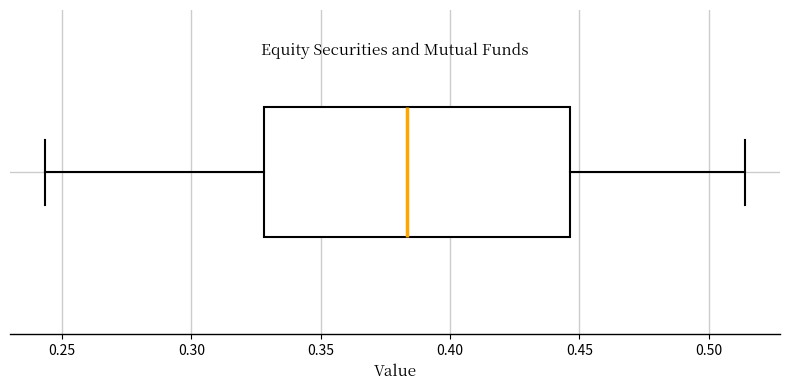

Transcribe this box plot: give where the median line is, the range the box spans, and where the two whiskers end, as read against the x-axis. The values are not printed on the chart, so give them approximately, as read against the axis.

median 0.385, box 0.330 to 0.445, whiskers 0.245 to 0.515